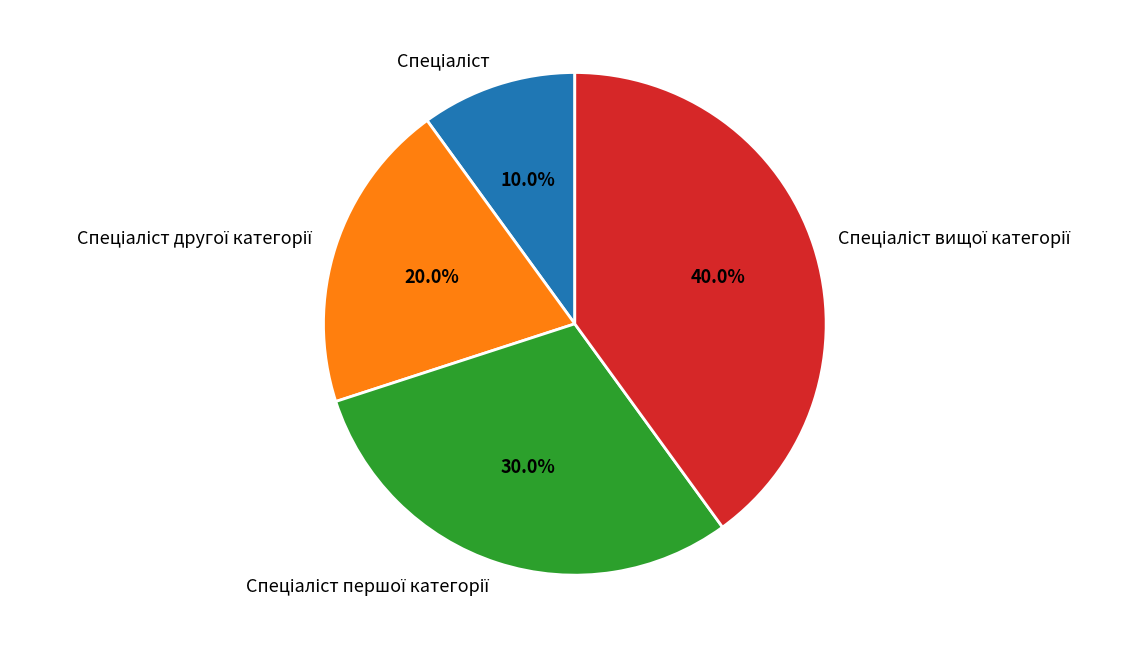

Is there any slice that represents more than half of the pie?

No